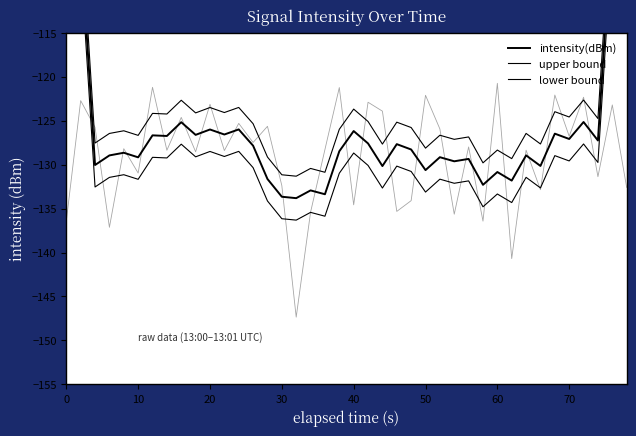

Read the lower bound value at 70.

-129.2